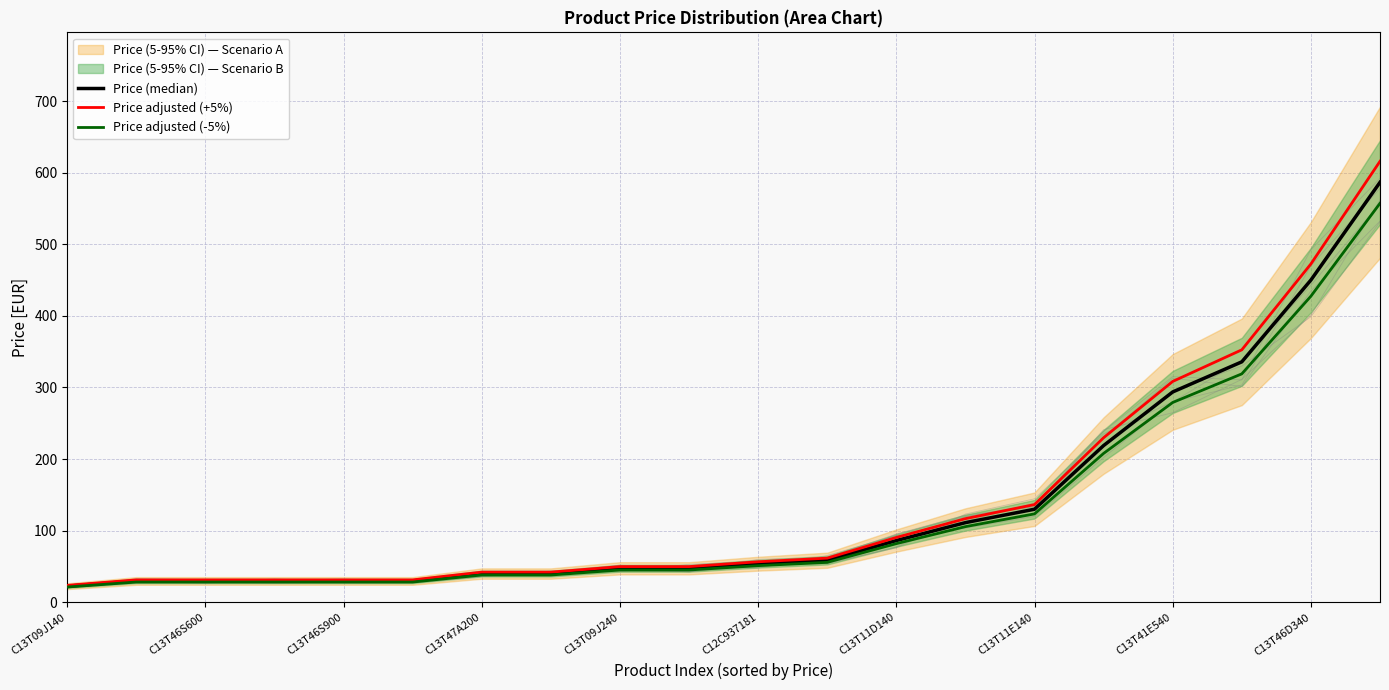

Reading right to left, transcribe all the data shown in this chart.

Price (median): 586.5	450.0	335.8	293.8	218.9	130.0	111.2	86.2	58.8	53.9	47.5	47.5	40.1	40.1	29.8	29.8	29.8	29.8	29.8	22.5
Price adjusted (+5%): 615.8	472.5	352.6	308.4	229.8	136.5	116.8	90.6	61.7	56.6	49.9	49.9	42.2	42.2	31.3	31.3	31.3	31.3	31.3	23.6
Price adjusted (-5%): 557.2	427.5	319.0	279.1	208.0	123.5	105.7	81.9	55.8	51.2	45.1	45.1	38.1	38.1	28.3	28.3	28.3	28.3	28.3	21.4